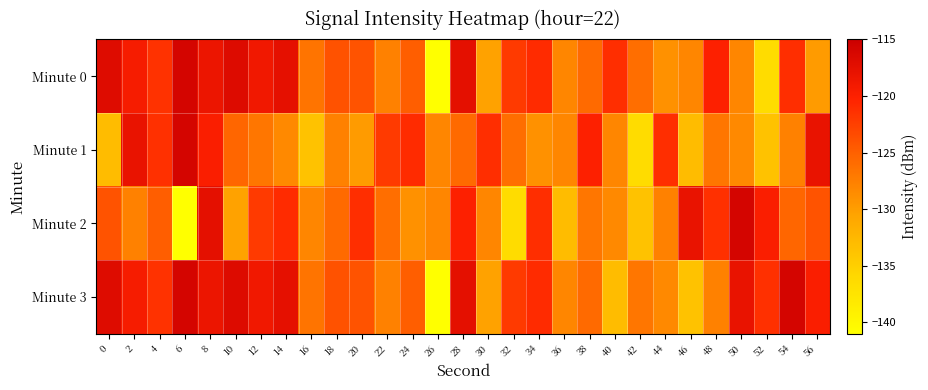

Which label corresponds to the largest value in the chart?

6